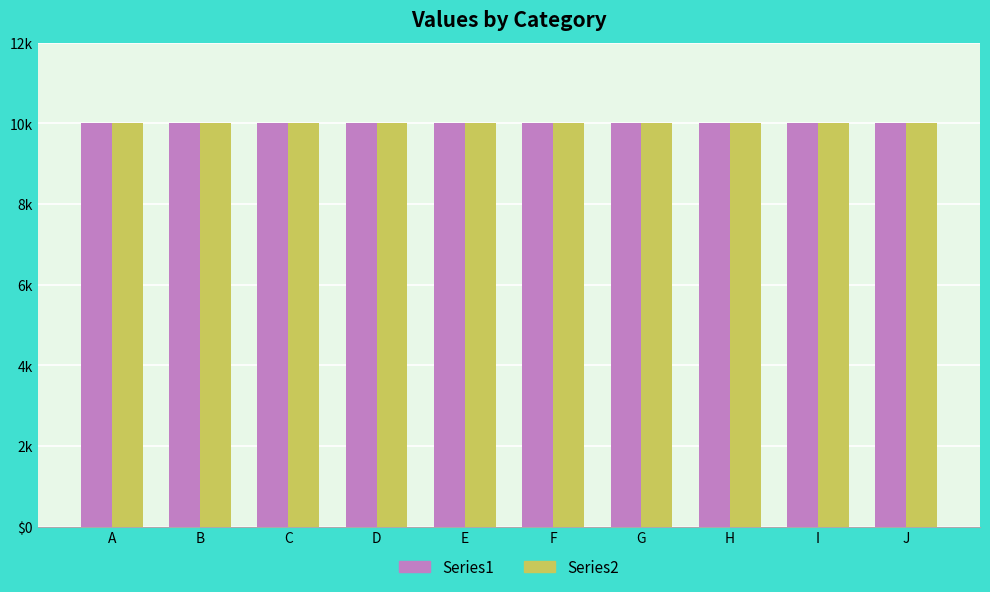

List the series in order of their overall mean, lowest first.

Series1, Series2